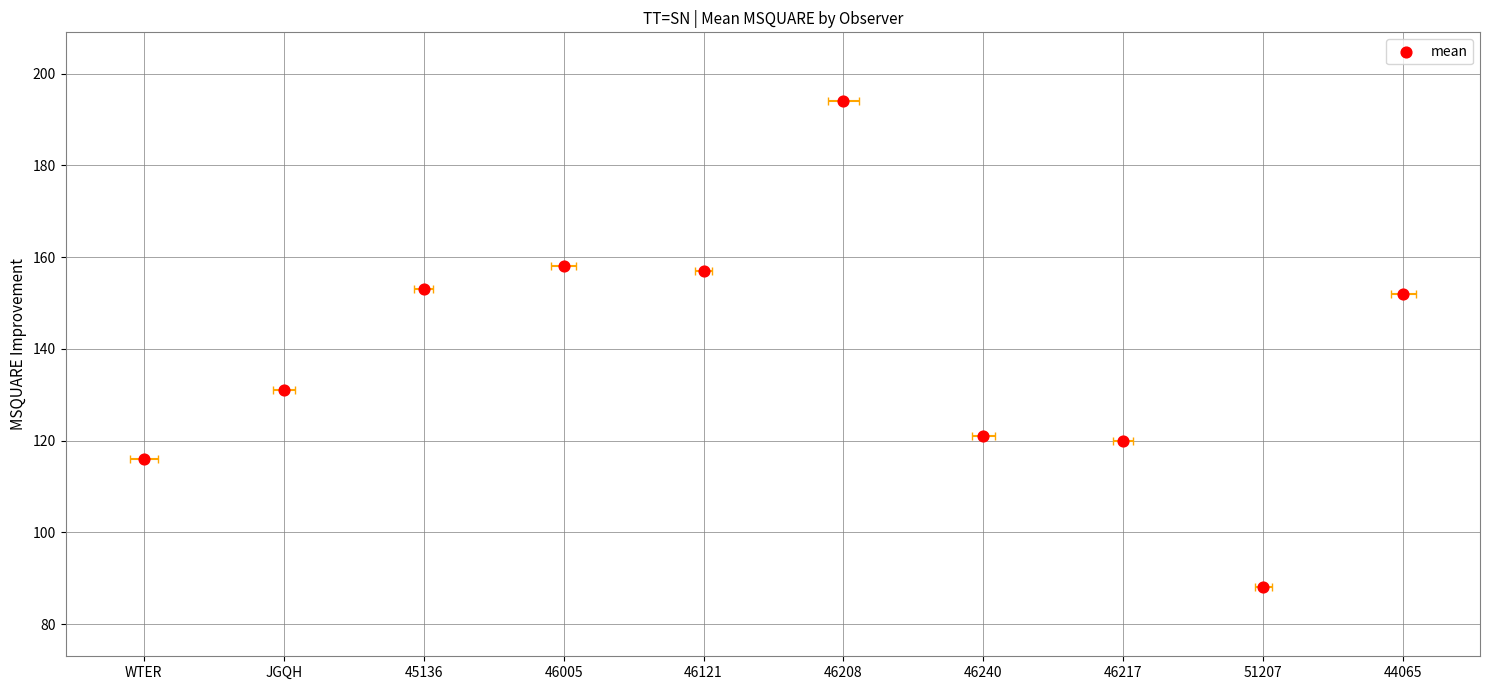

What is the change in value from 45136 to 46208?

+41